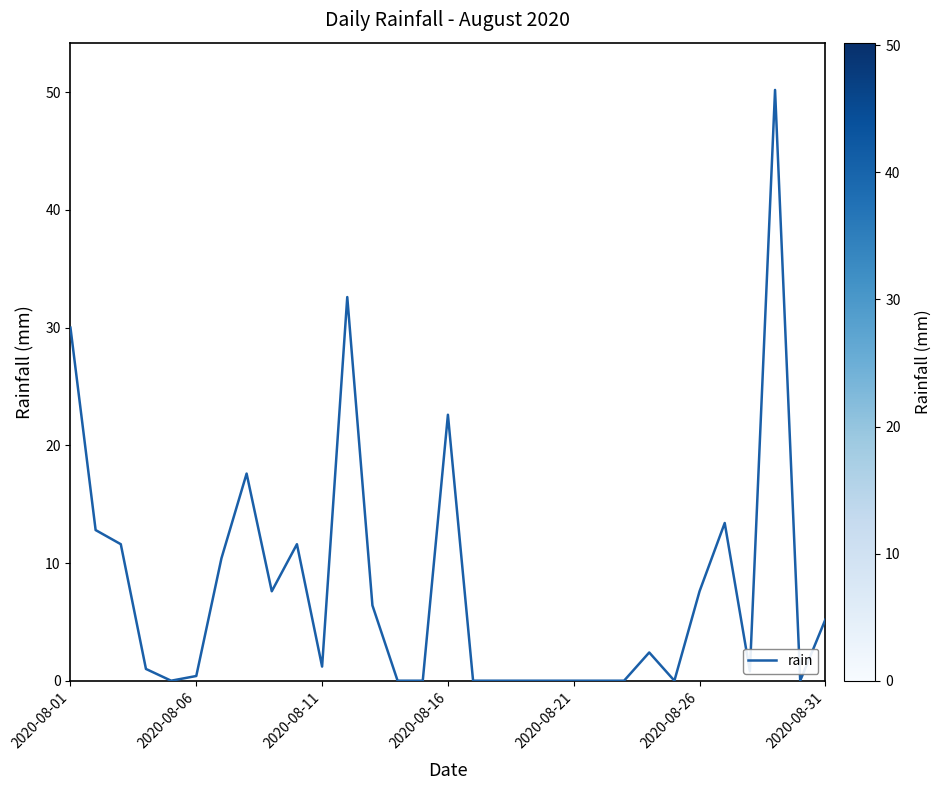

What is the sum of all values?

245.4